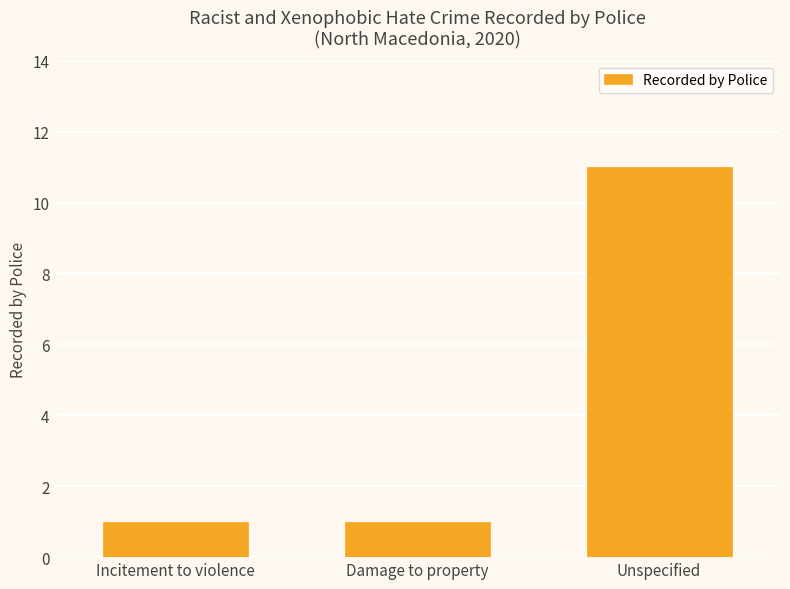

The value at Unspecified is 15. True or false?

False